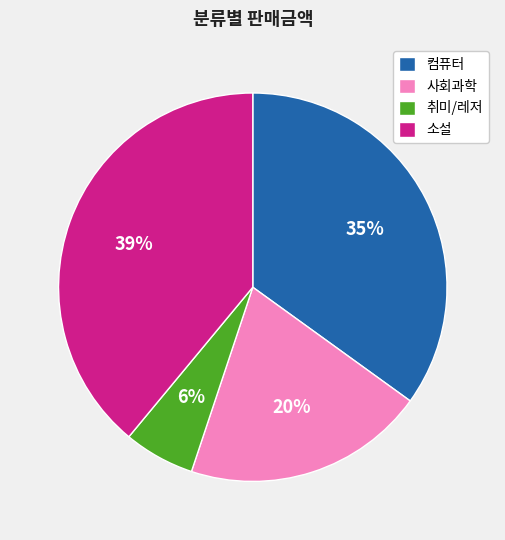

Is there a majority slice in this chart?

No